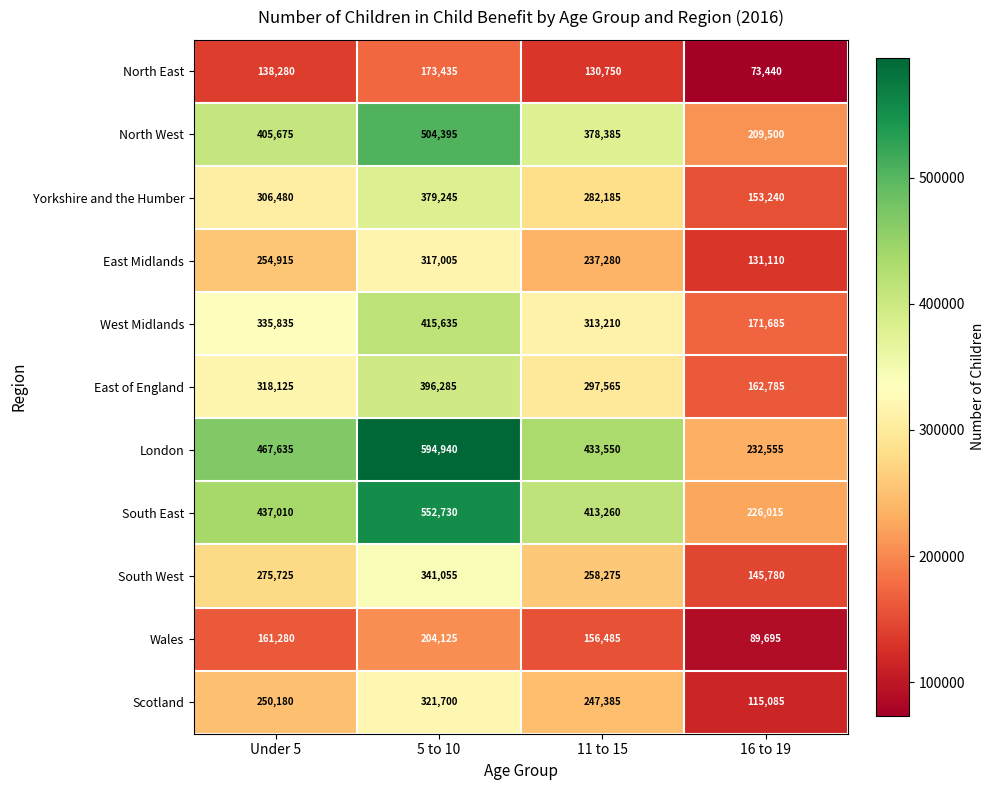

Which label corresponds to the largest value in the chart?

5 to 10